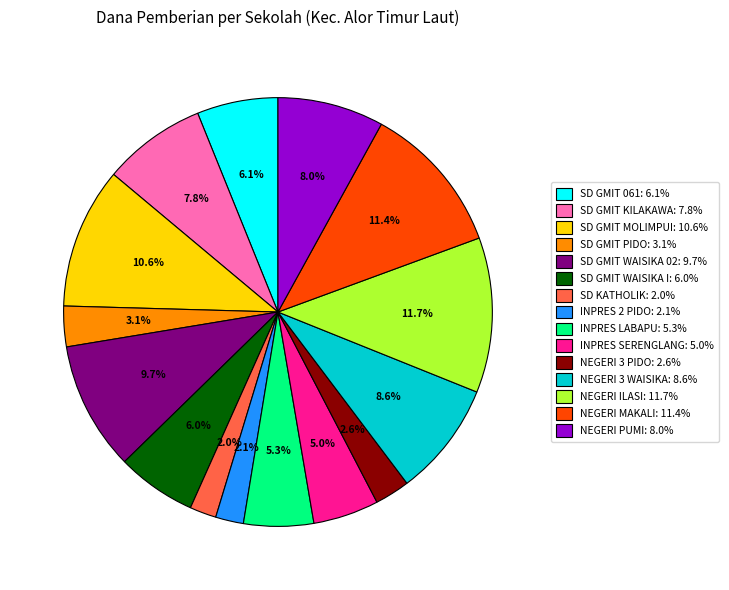

Is there any slice that represents more than half of the pie?

No